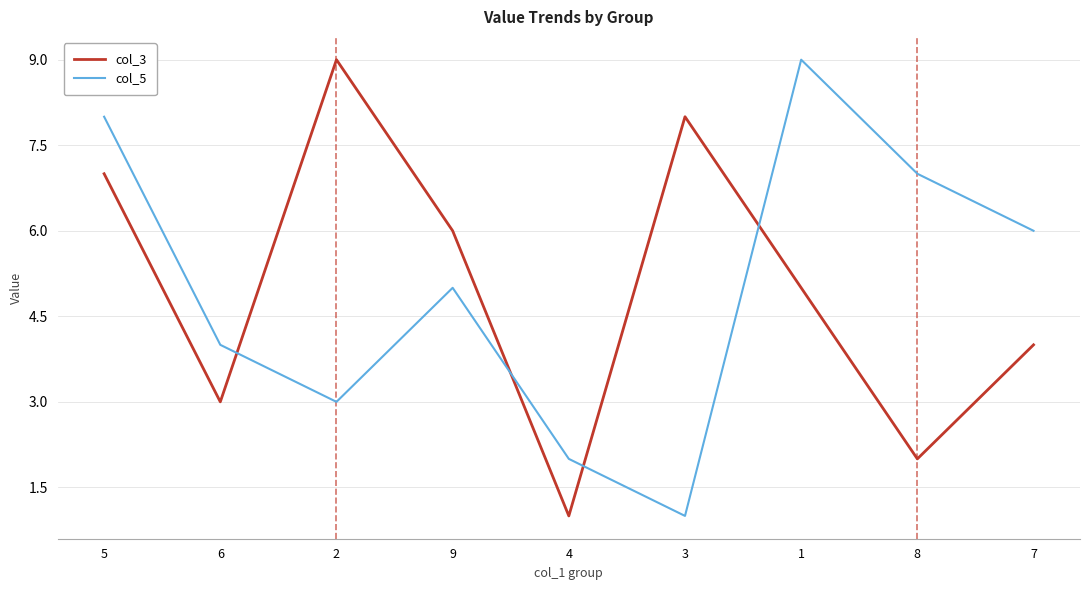

Where is the first local minimum for col_3?

6